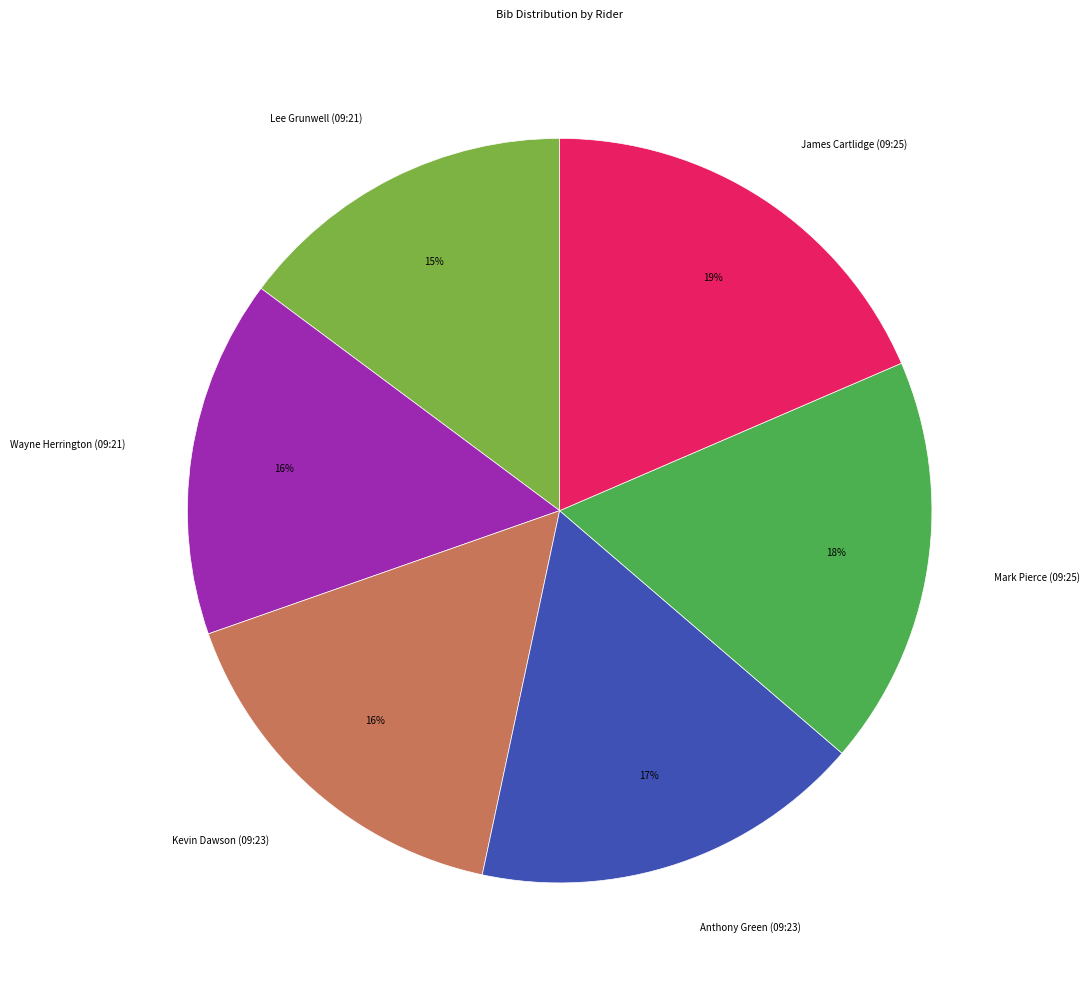

Is it true that Anthony Green (09:23) is 11% of the pie?

False